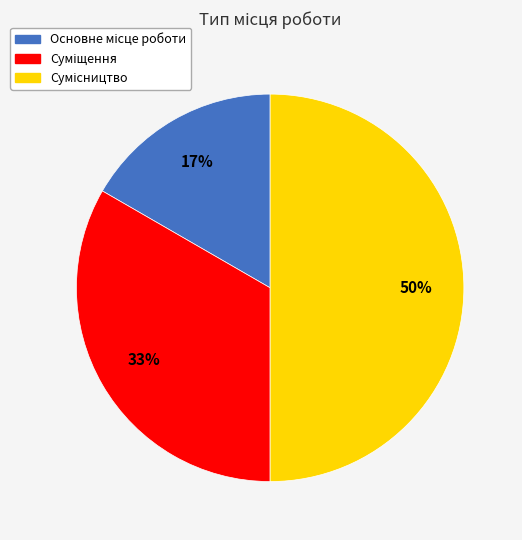

To the nearest percent, what is the average slice percentage?

33%